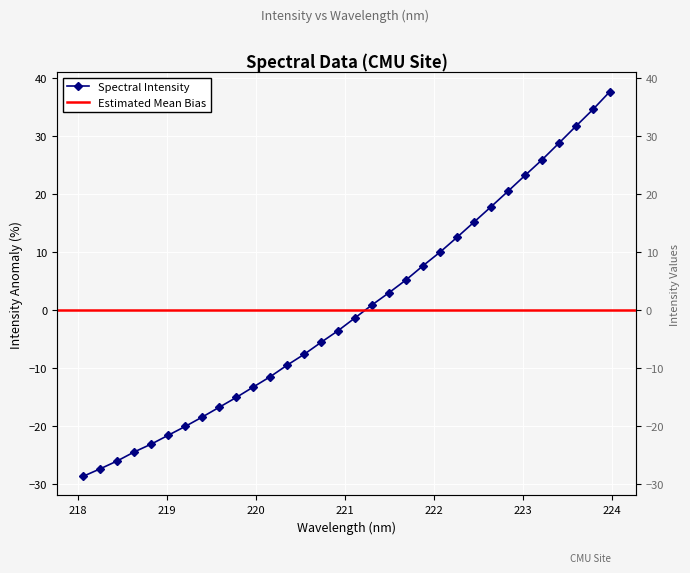

Reading left to right, transcribe all the data shown in this chart.

218.0596=-28.7	218.2508=-27.4	218.442=-26.1	218.6332=-24.5	218.8244=-23.2	219.0156=-21.6	219.2067=-20.1	219.3979=-18.5	219.589=-16.8	219.7801=-15.1	219.9712=-13.3	220.1623=-11.5	220.3533=-9.5	220.5444=-7.7	220.7354=-5.6	220.9264=-3.6	221.1174=-1.3	221.3083=0.9	221.4993=3.0	221.6902=5.2	221.8812=7.6	222.0721=10.0	222.263=12.6	222.4538=15.2	222.6447=17.8	222.8355=20.5	223.0264=23.2	223.2172=25.9	223.408=28.8	223.5987=31.7	223.7895=34.6	223.9802=37.7